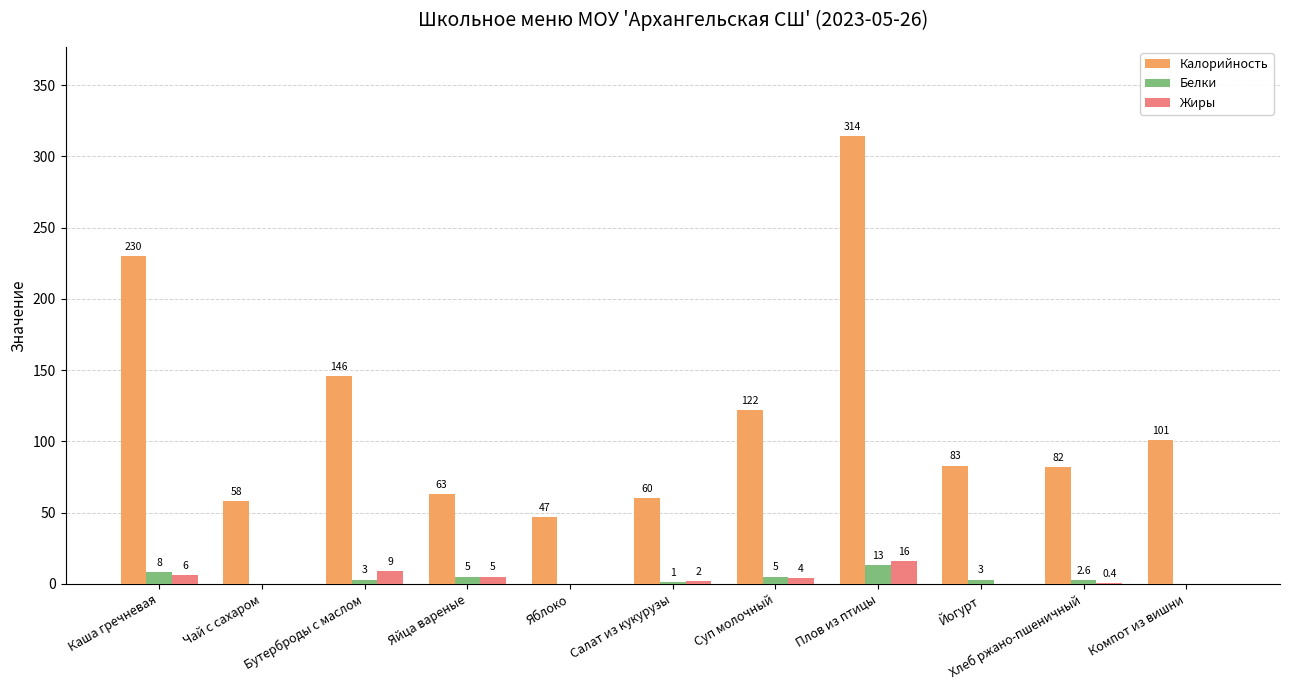

Which series has the largest total across all categories?

Калорийность